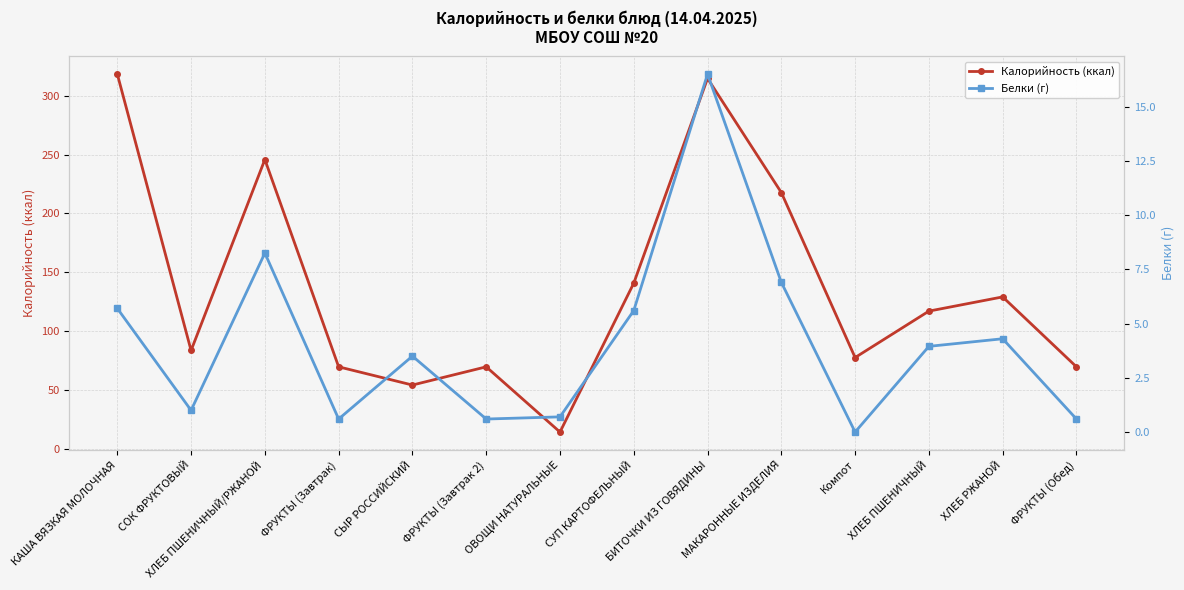

At how many categories does at least one series exceed 217?

4